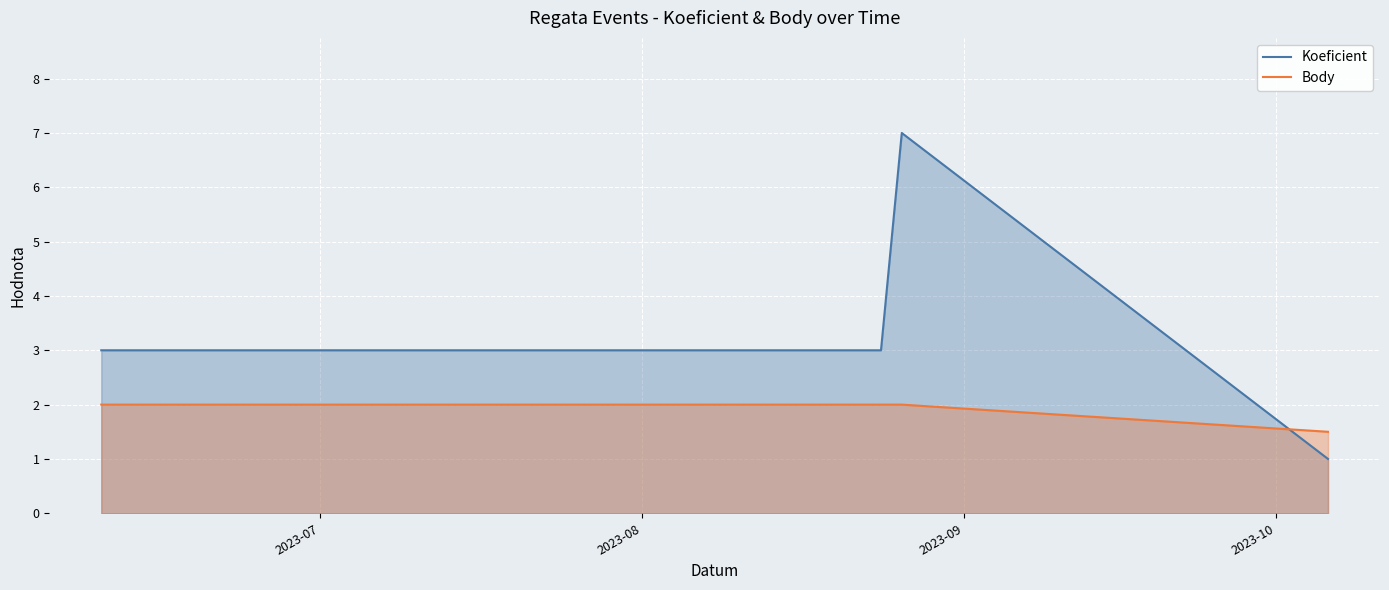

Reading left to right, what are all the values shown in this chart?

Koeficient: 3.0	3.0	7.0	1.0
Body: 2.0	2.0	2.0	1.5